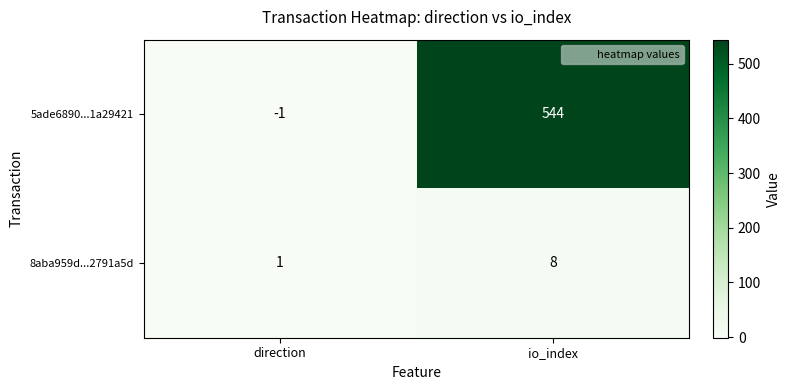

What is the difference between the highest and lowest values at io_index?

536